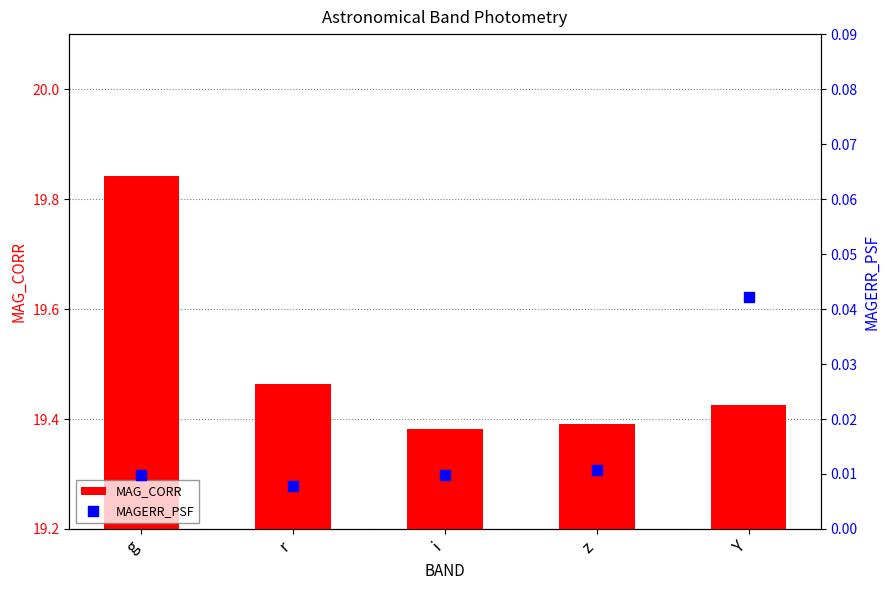

Which series has the largest total across all categories?

MAG_CORR